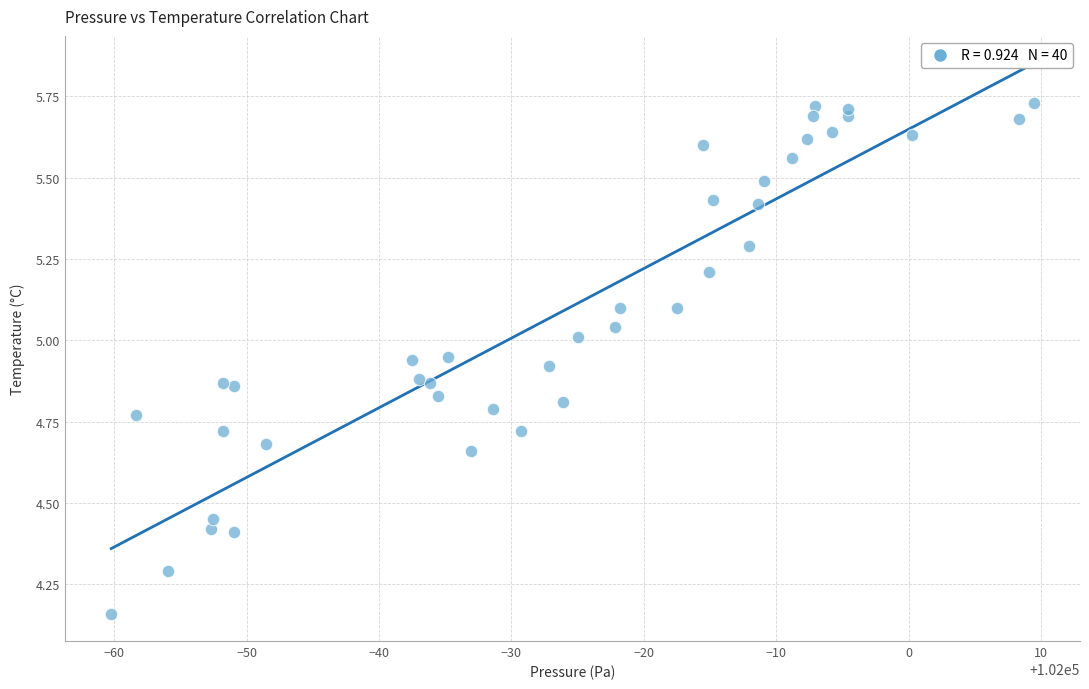

What is the range of X values (max minus min)?

69.7